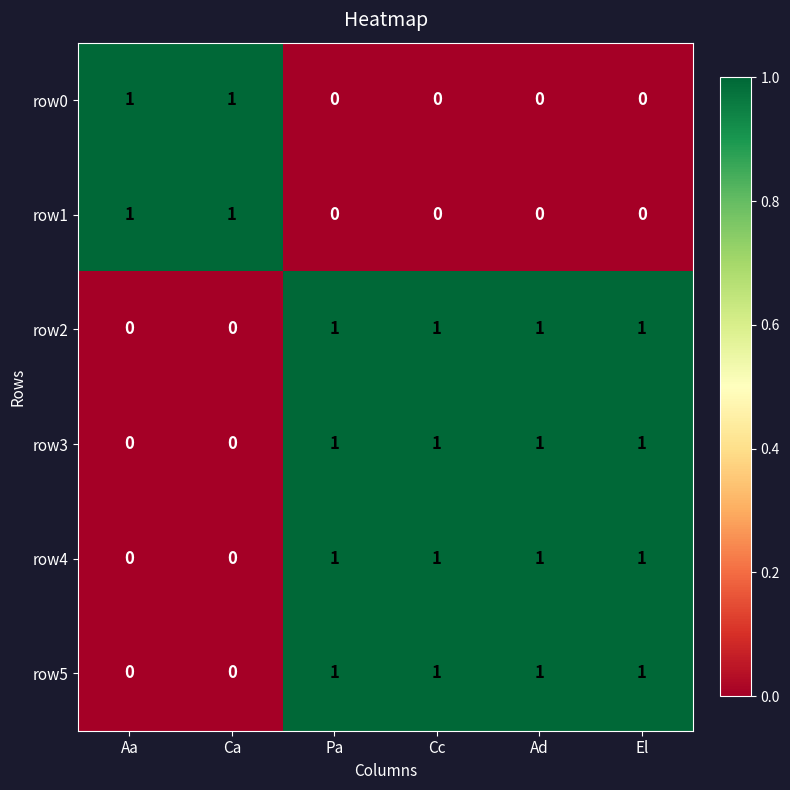

Count the row0 values in the range 0 to 1.

6